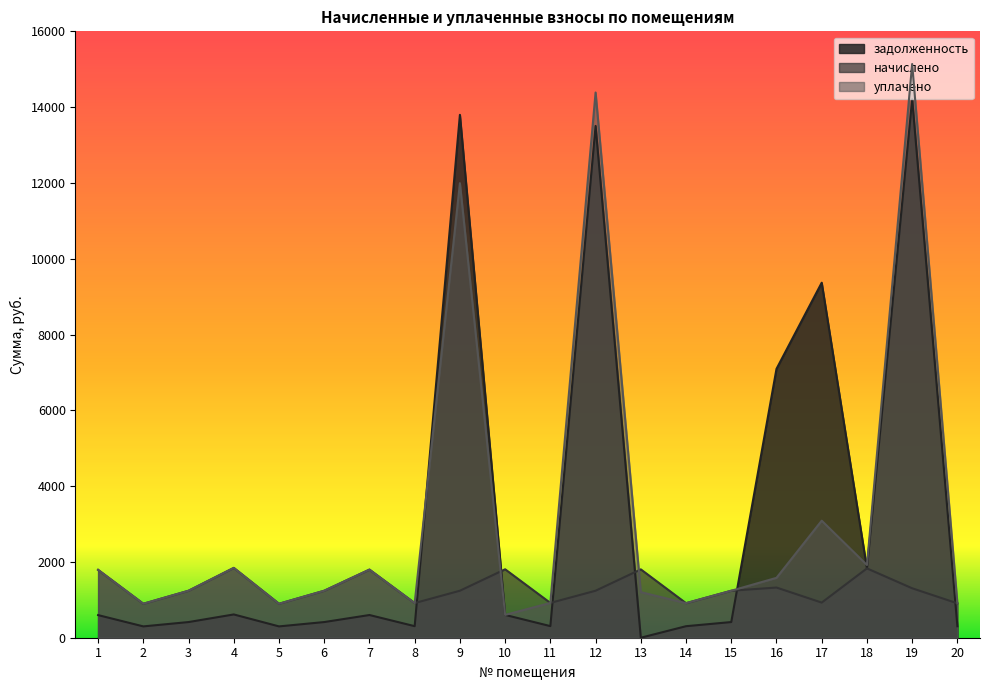

At which category is the sum across all series the highest?

19